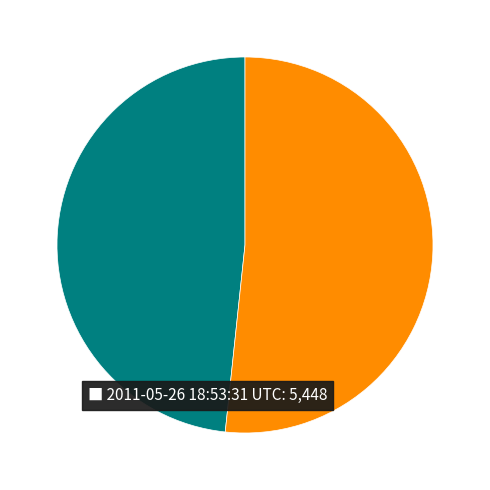

Does any single category account for the majority?

Yes